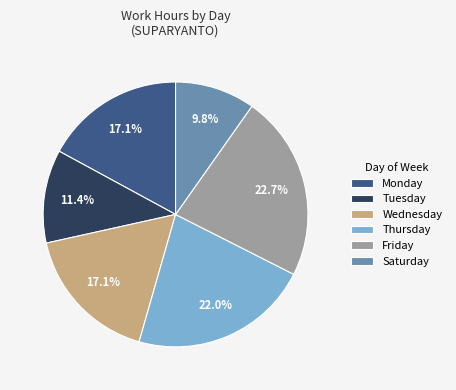

How many slices are in this pie chart?

6